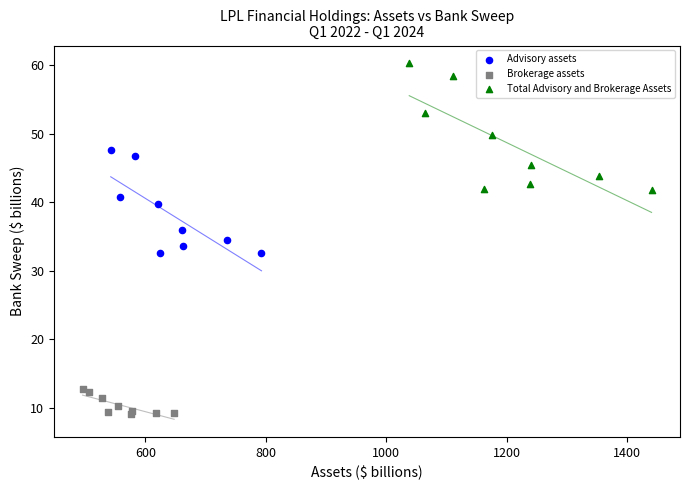

Which series contains the lowest Y value?

Brokerage assets